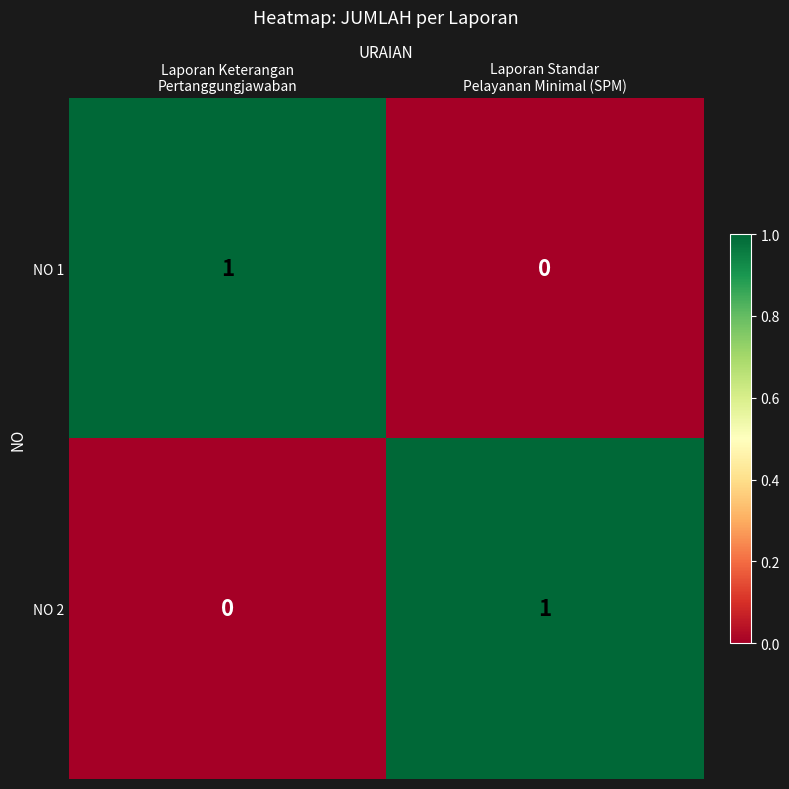

At Laporan Keterangan
Pertanggungjawaban, list the series in order from smallest to largest.

NO 2, NO 1